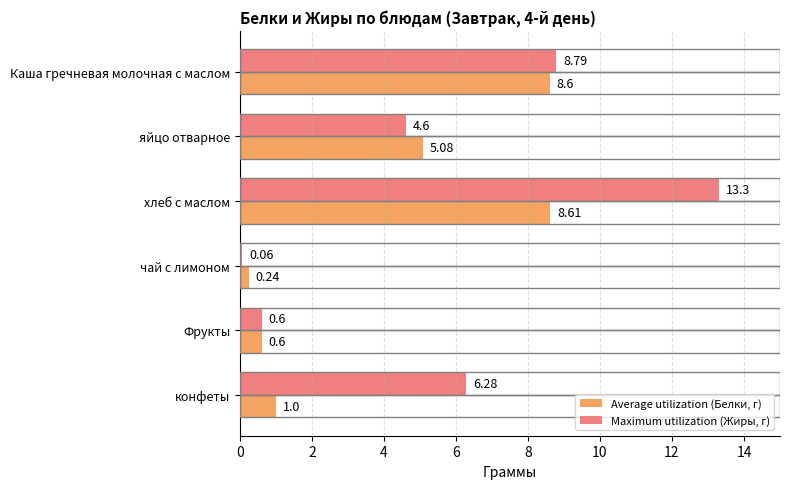

Where is Maximum utilization (Жиры, г) nearest to the value 6?

конфеты